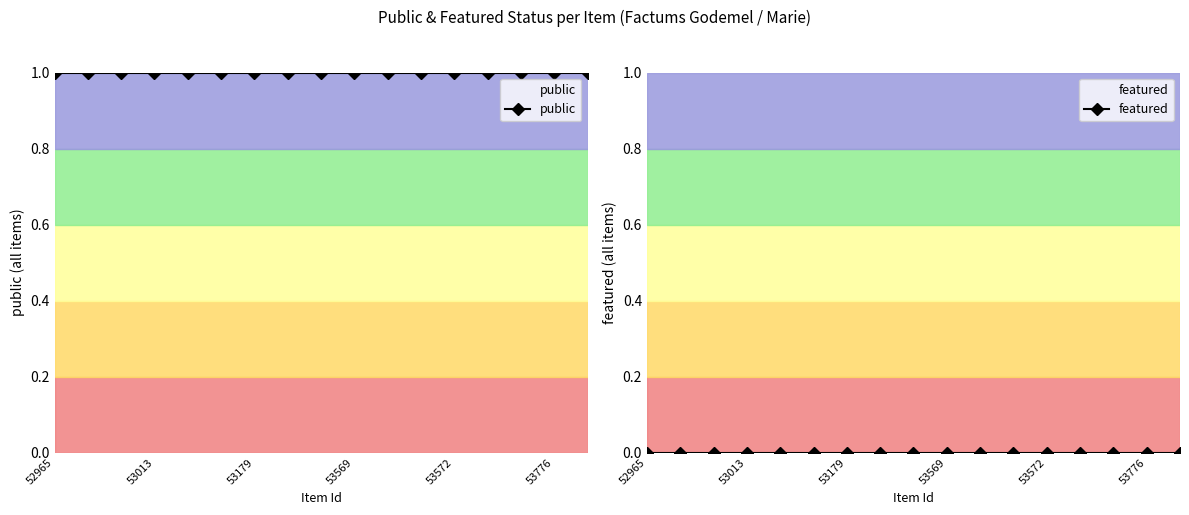

Reading right to left, list all the values displayed in this chart.

public: 1	1	1	1	1	1	1	1	1	1	1	1	1	1	1	1	1
featured: 0	0	0	0	0	0	0	0	0	0	0	0	0	0	0	0	0